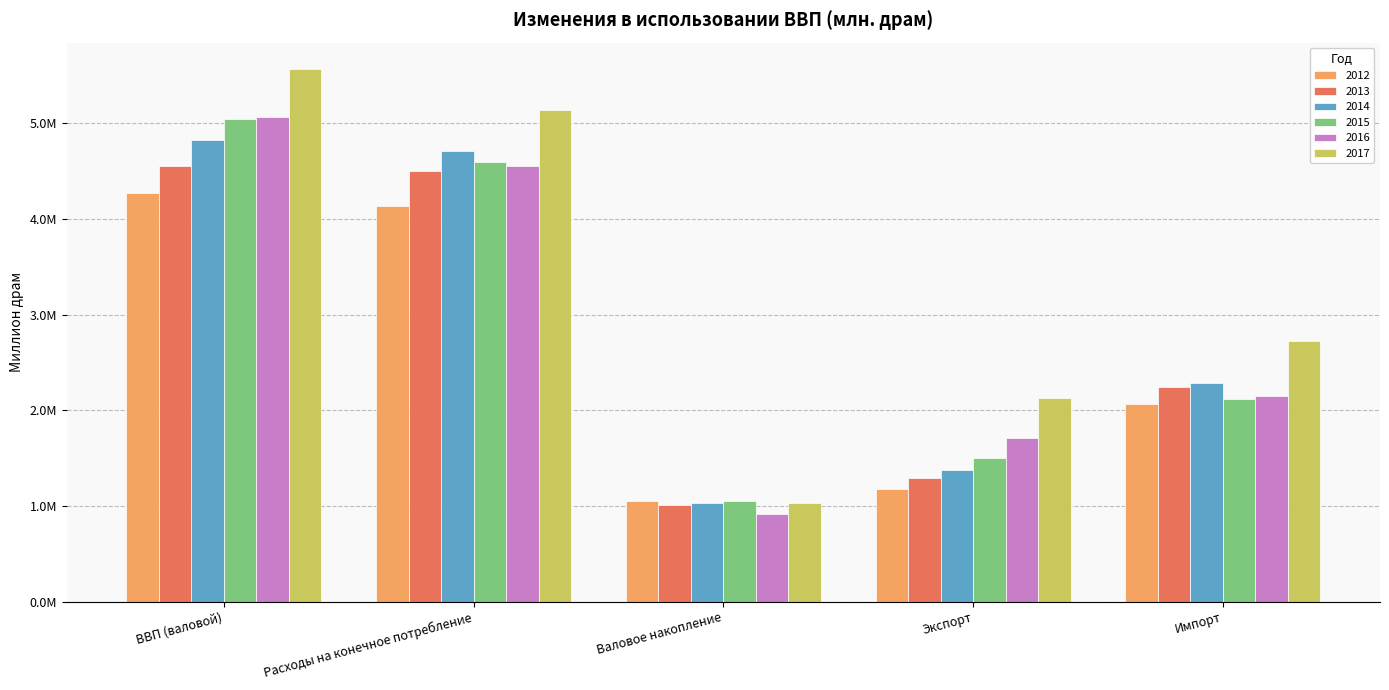

What are all the series names shown in the legend?

2012, 2013, 2014, 2015, 2016, 2017